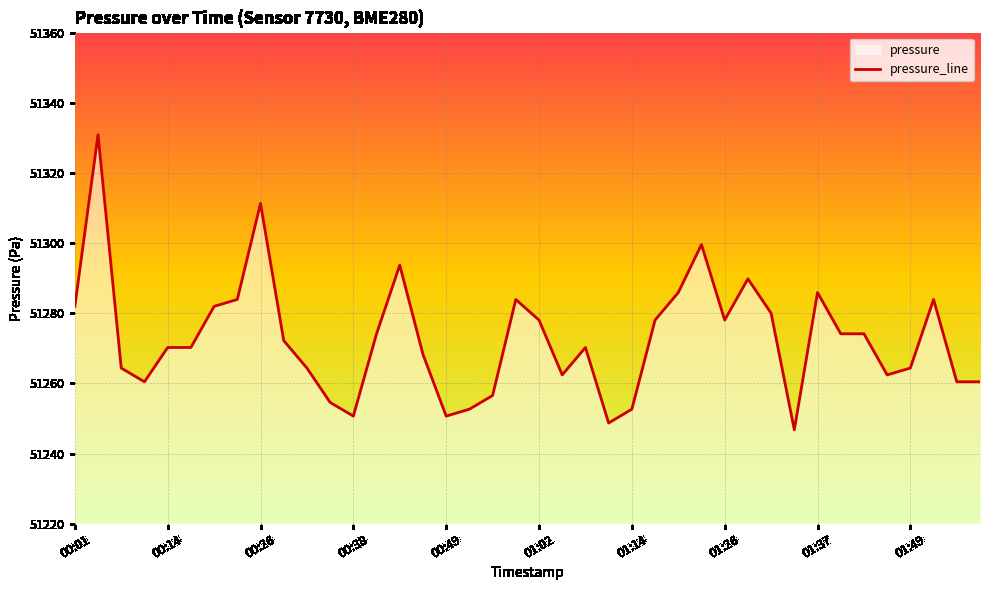

What is the smallest value displayed?

51246.8